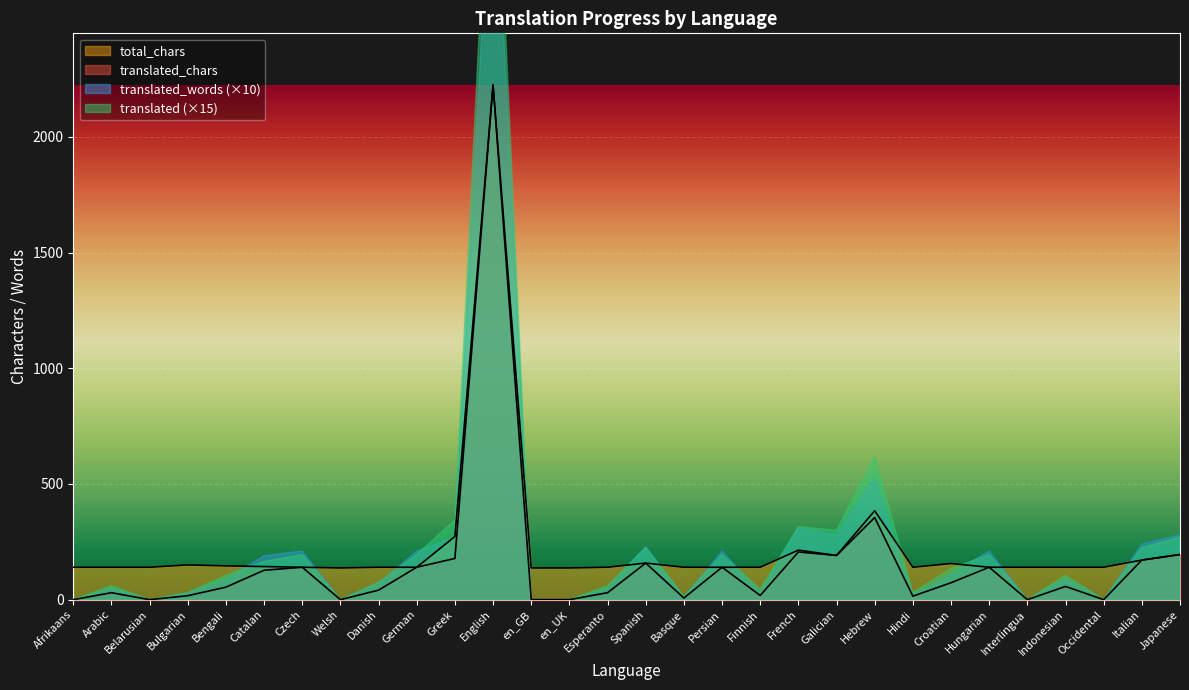

At how many categories does at least one series exceed 480?

1